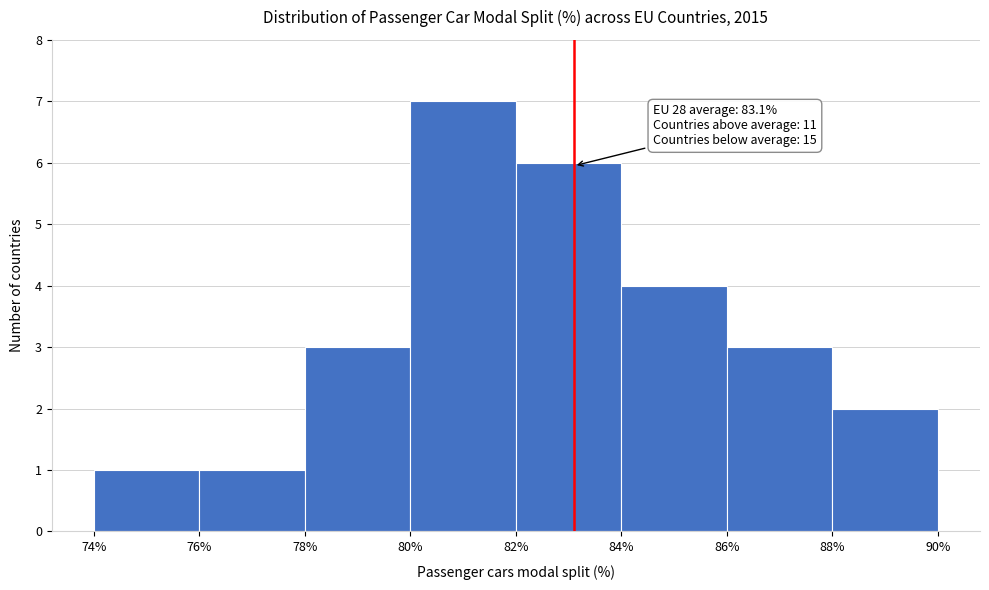

Which range on the x-axis has the tallest bar?

80% to 82%